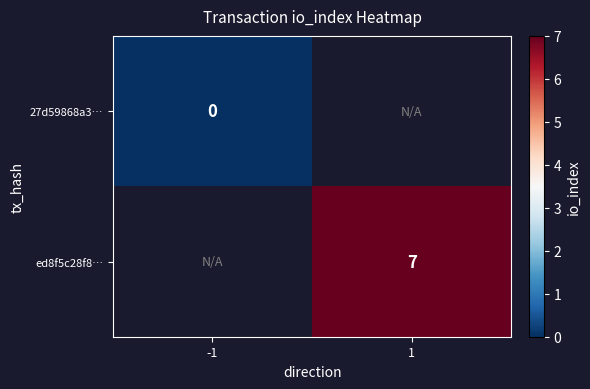

The value of ed8f5c28f8… at 1 is 7. True or false?

True